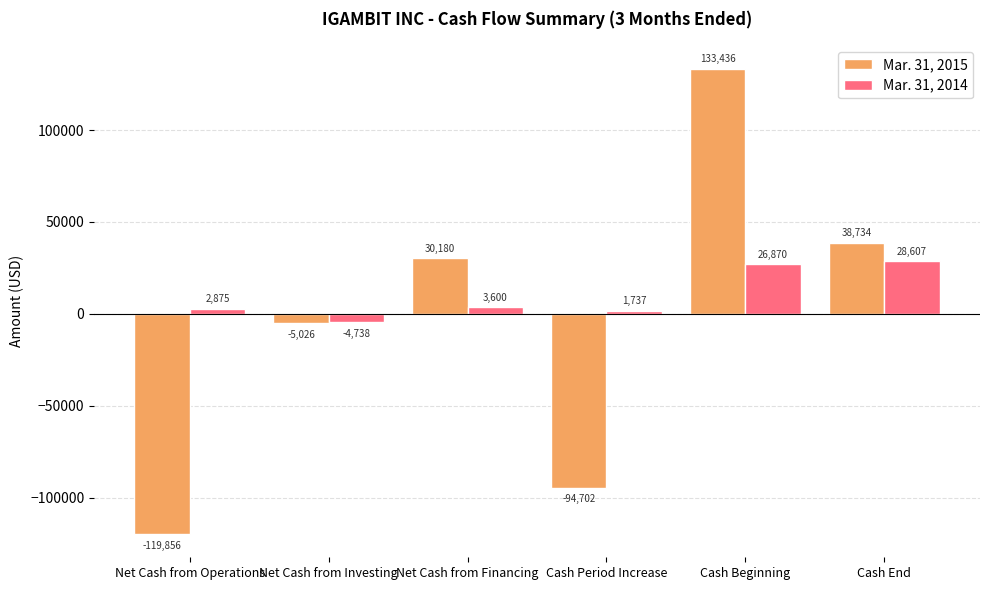

What is the label of the 3rd bar from the left?

Net Cash from Financing